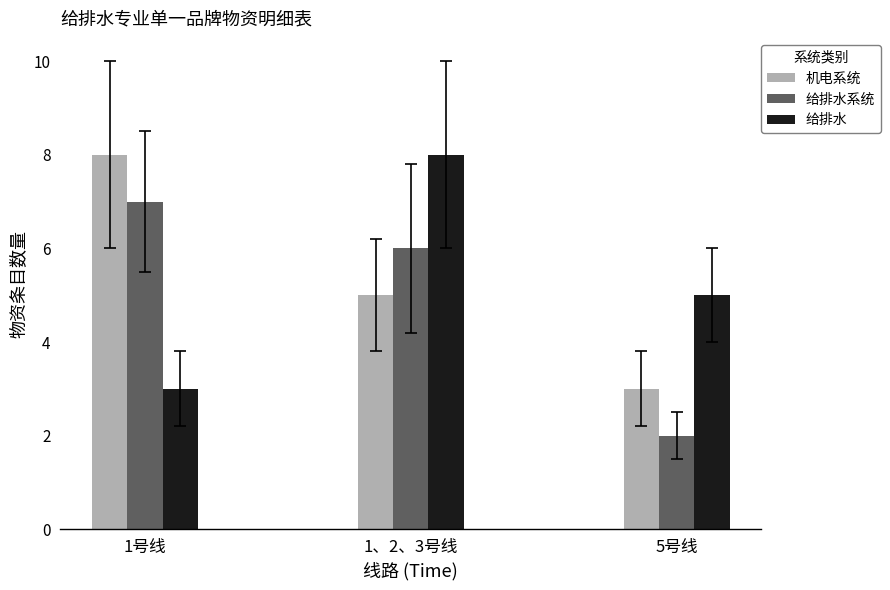

Rank the series at 1、2、3号线 from highest to lowest value.

给排水, 给排水系统, 机电系统